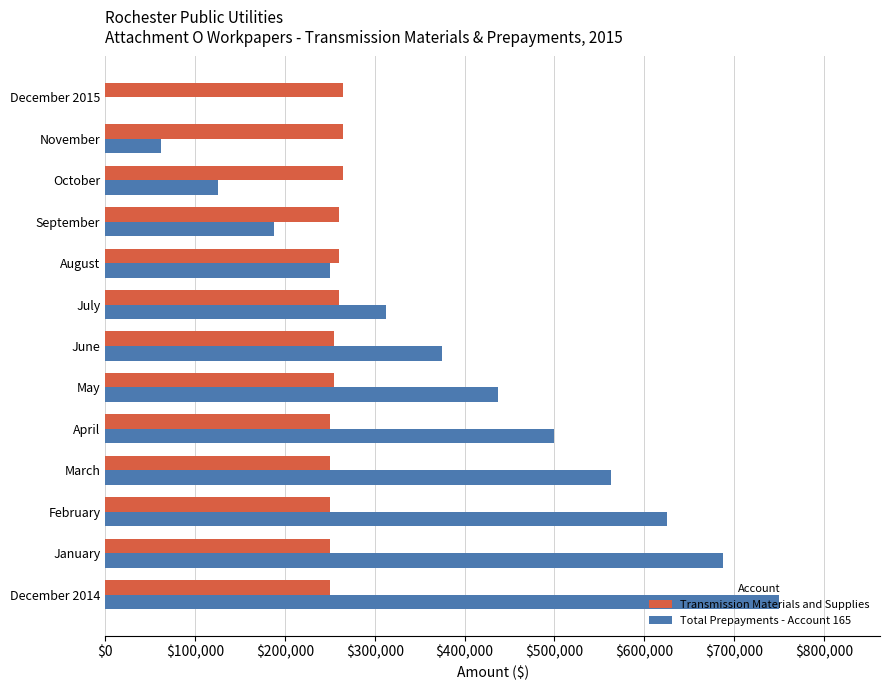

At which label is Total Prepayments - Account 165 closest to 375000?

June